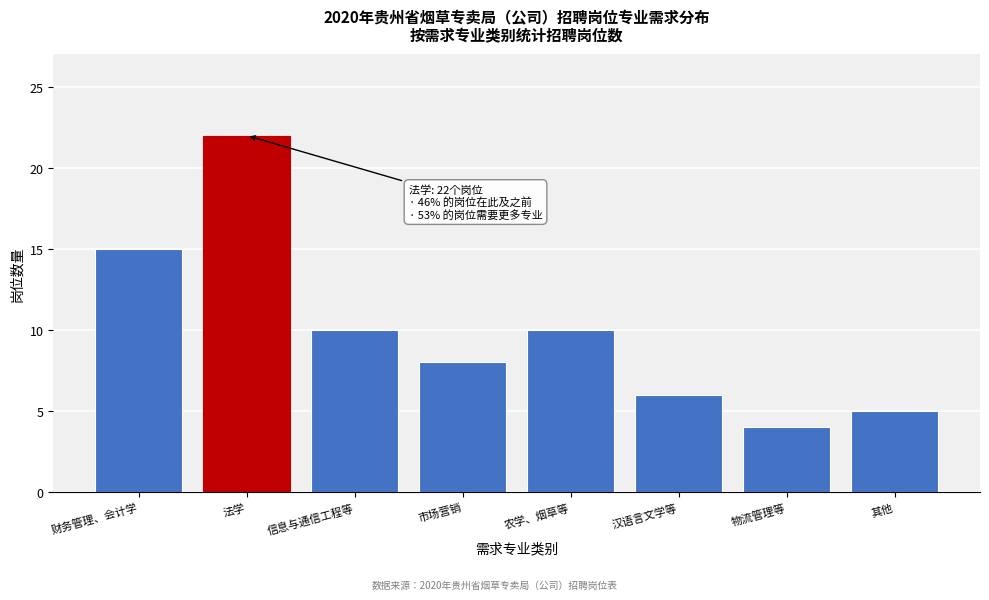

Reading left to right, transcribe all the data shown in this chart.

财务管理、会计学=15	法学=22	信息与通信工程等=10	市场营销=8	农学、烟草等=10	汉语言文学等=6	物流管理等=4	其他=5